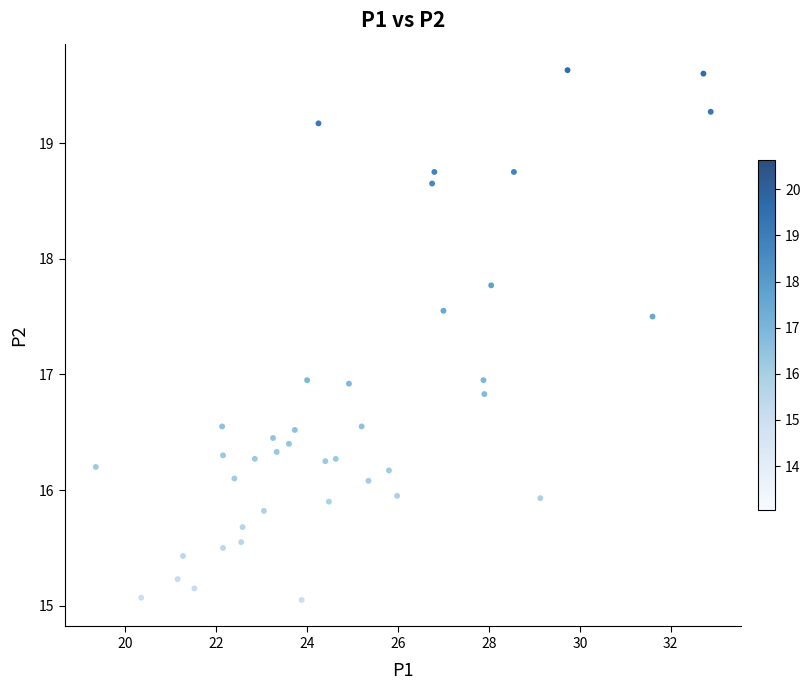

What is the range of X values (max minus min)?

13.5